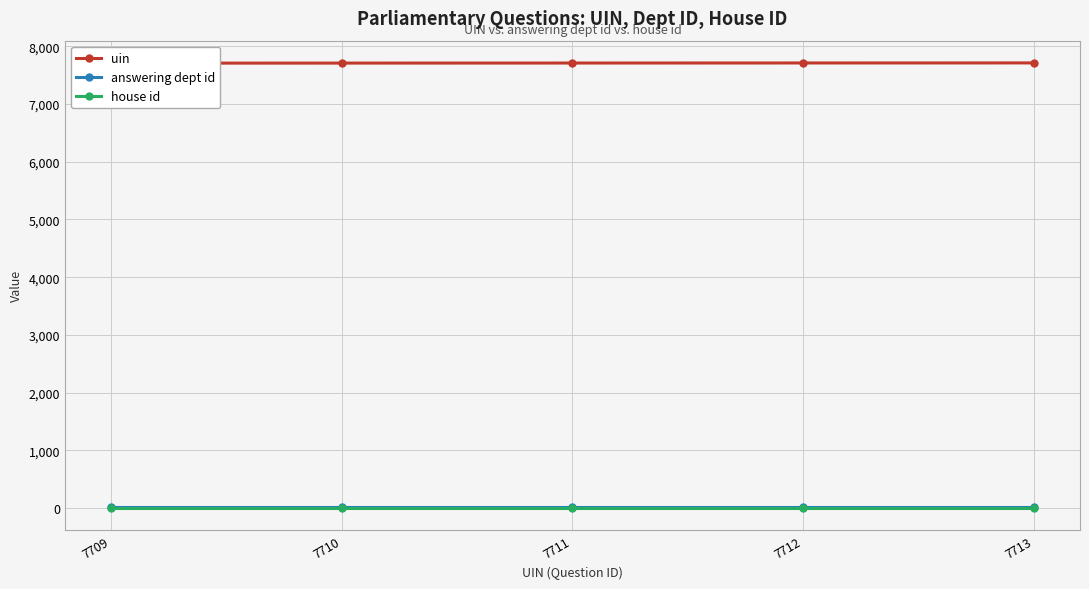

True or false: answering dept id has a value of 17 at 7710.

True